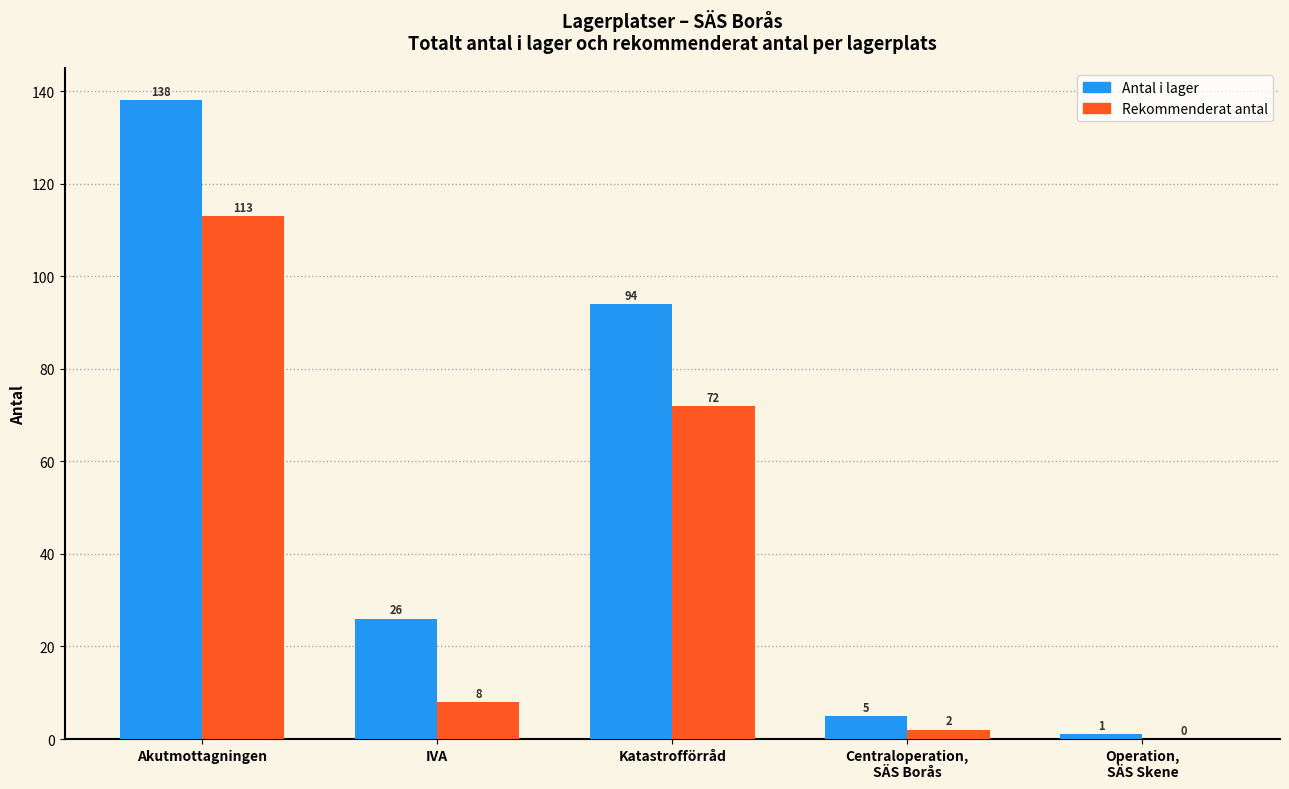

At which category is the sum across all series the highest?

Akutmottagningen